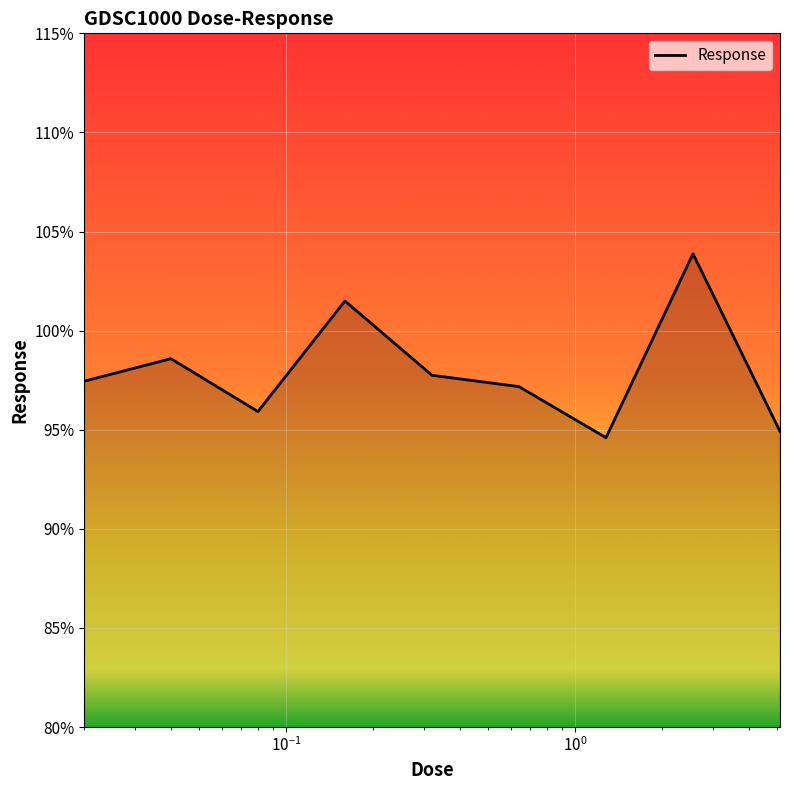

What is the minimum value shown in the chart?

94.6